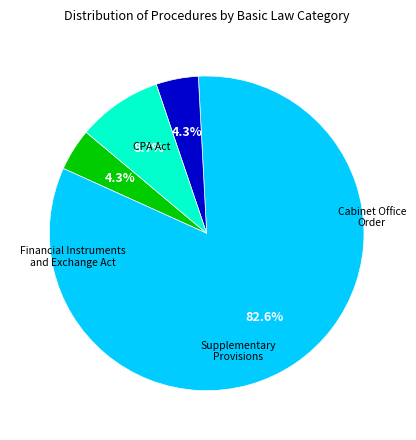

Is there any slice that represents more than half of the pie?

Yes